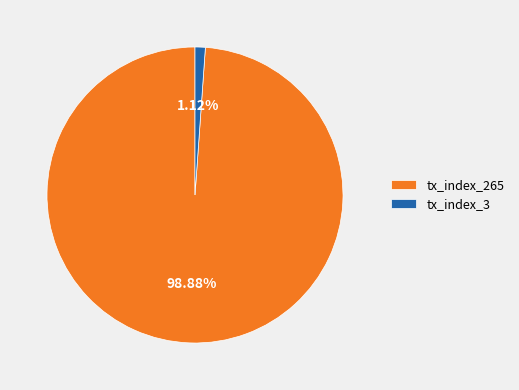

How many slices are in this pie chart?

2